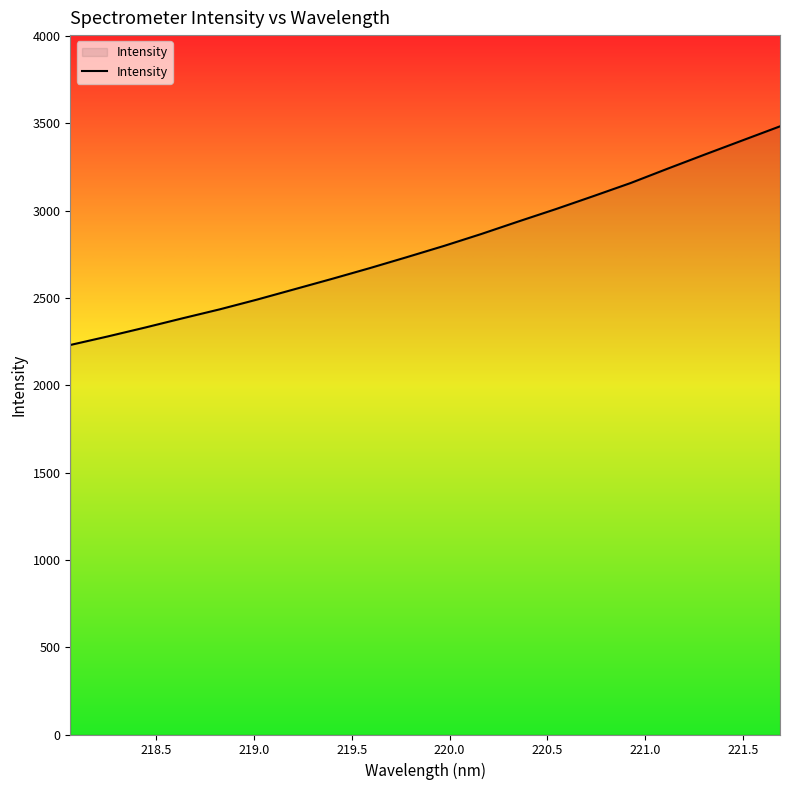

What is the maximum value shown in the chart?

3483.1